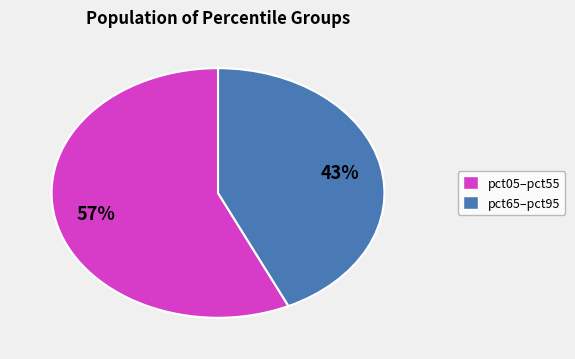

Count the number of slices in the pie.

2